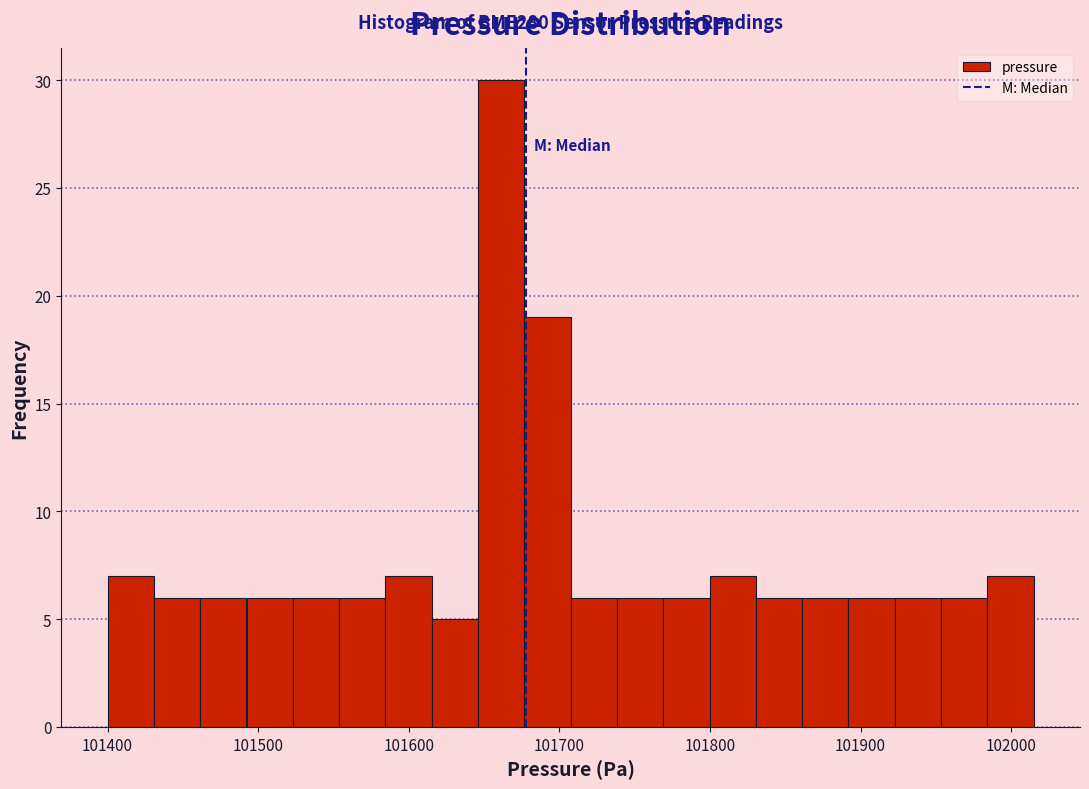

Around what value on the x-axis is the tallest bar? Give the approximate position of its centre, as read against the axis.

101660